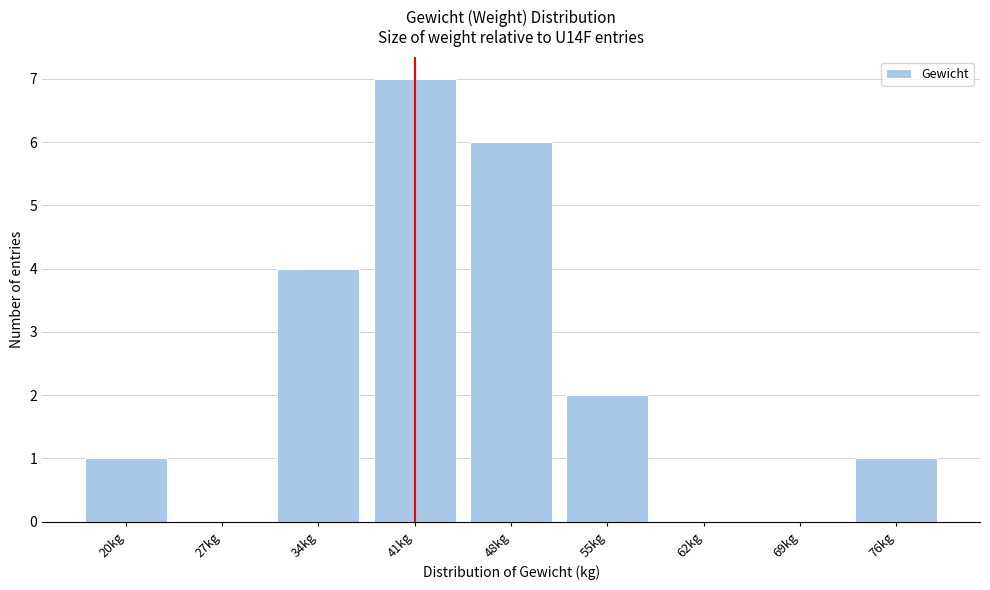

Reading left to right, list all the values displayed in this chart.

20kg=1	27kg=0	34kg=4	41kg=7	48kg=6	55kg=2	62kg=0	69kg=0	76kg=1